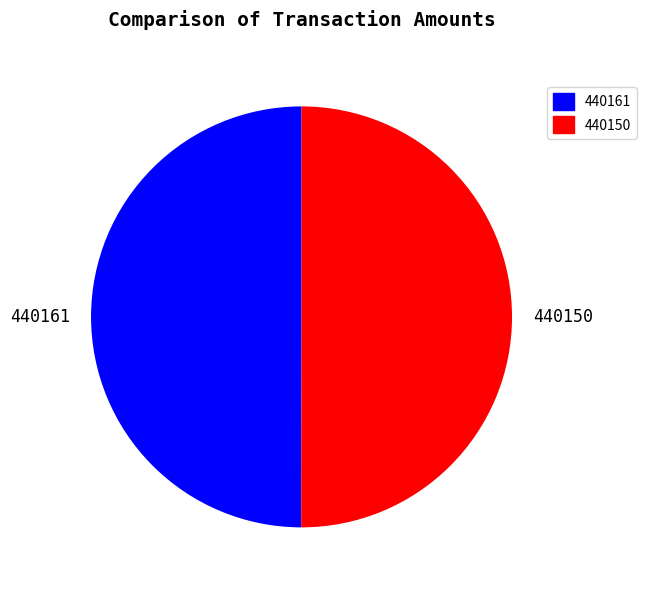

The 440150 slice represents 50% of the pie. True or false?

True